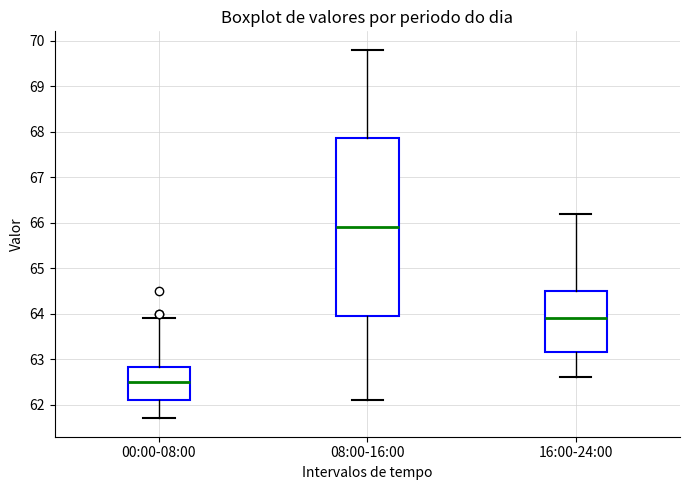

Which box's median line is the highest?

08:00-16:00